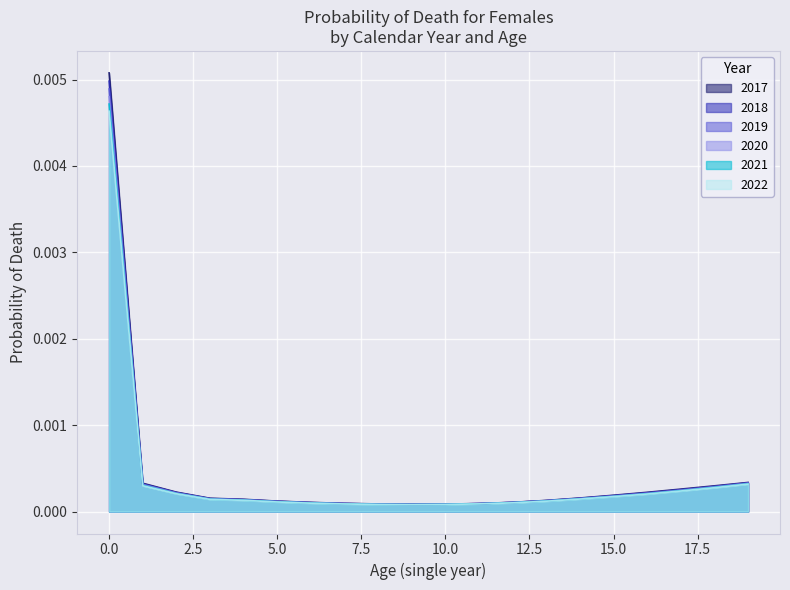

Which series has the largest range (max minus min)?

2017